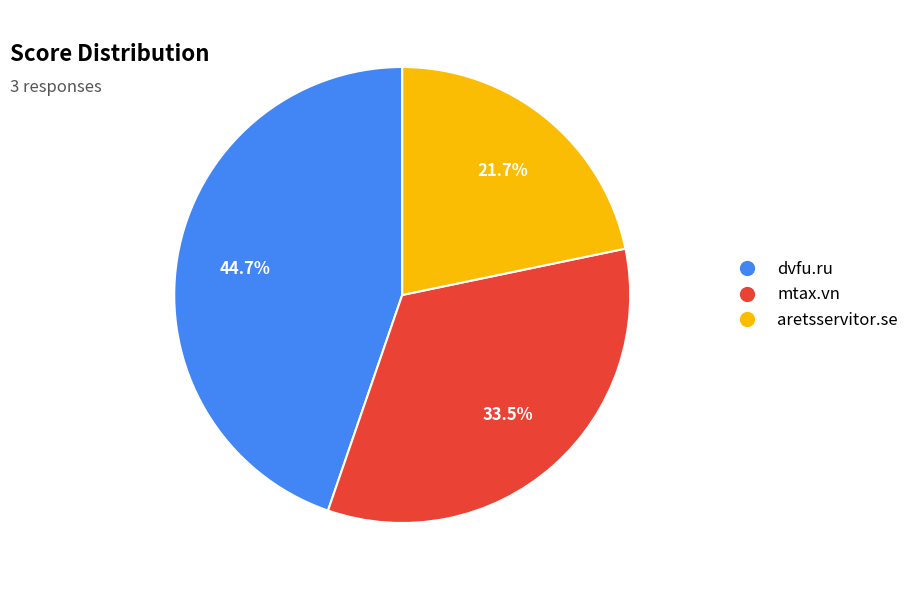

True or false: mtax.vn accounts for 47% of the total.

False